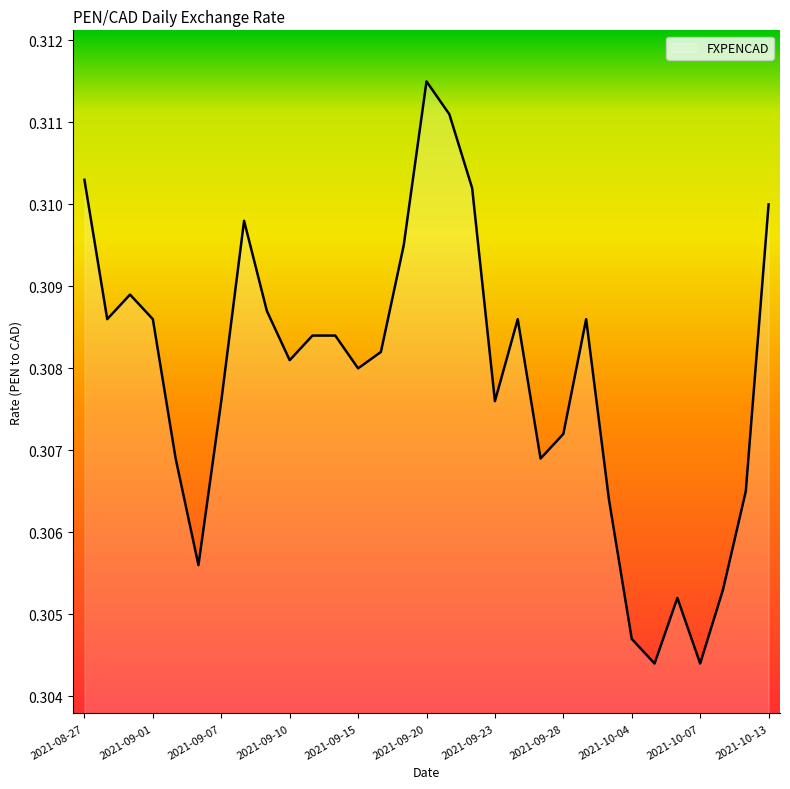

Where is the first local minimum?

2021-08-30